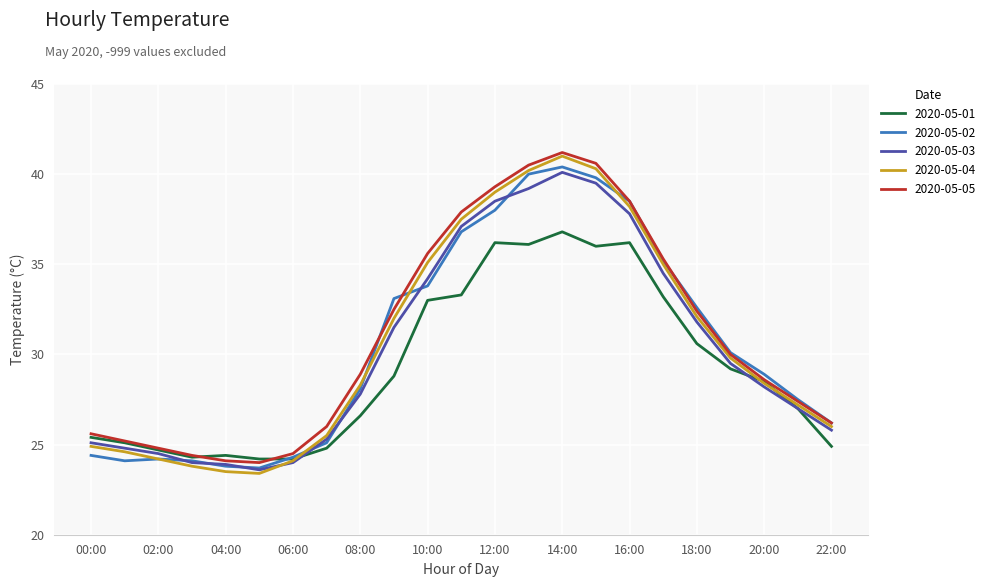

Which series has the widest spread of values?

2020-05-04